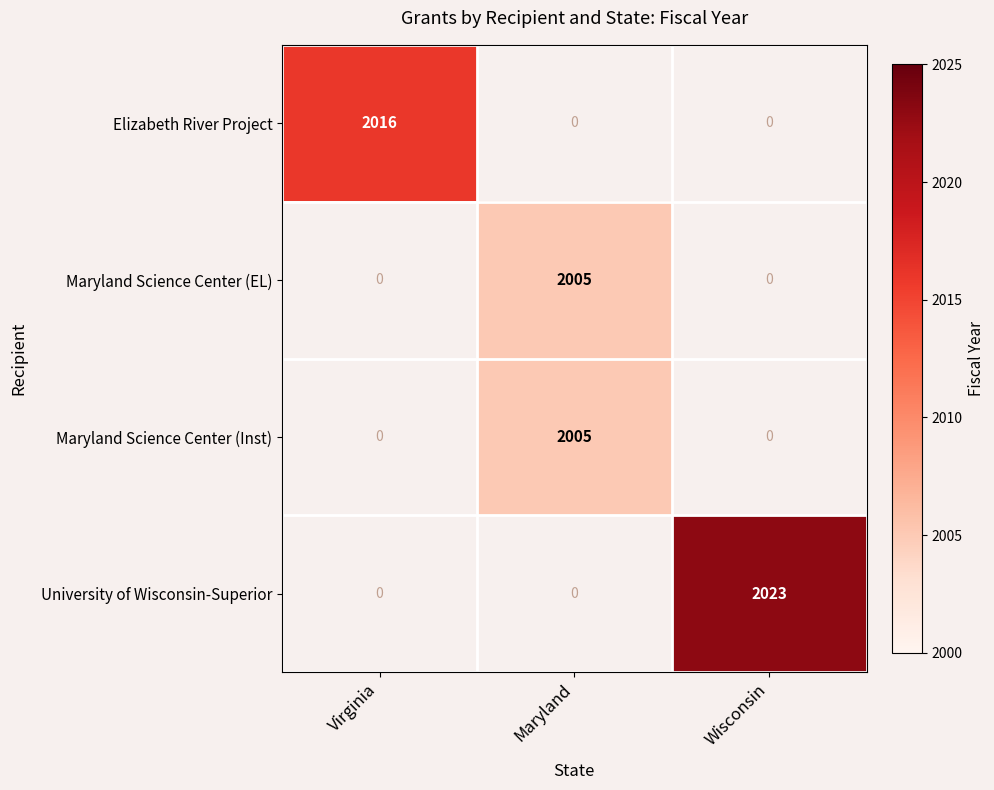

True or false: Maryland Science Center (Inst) has a value of 3175 at Maryland.

False